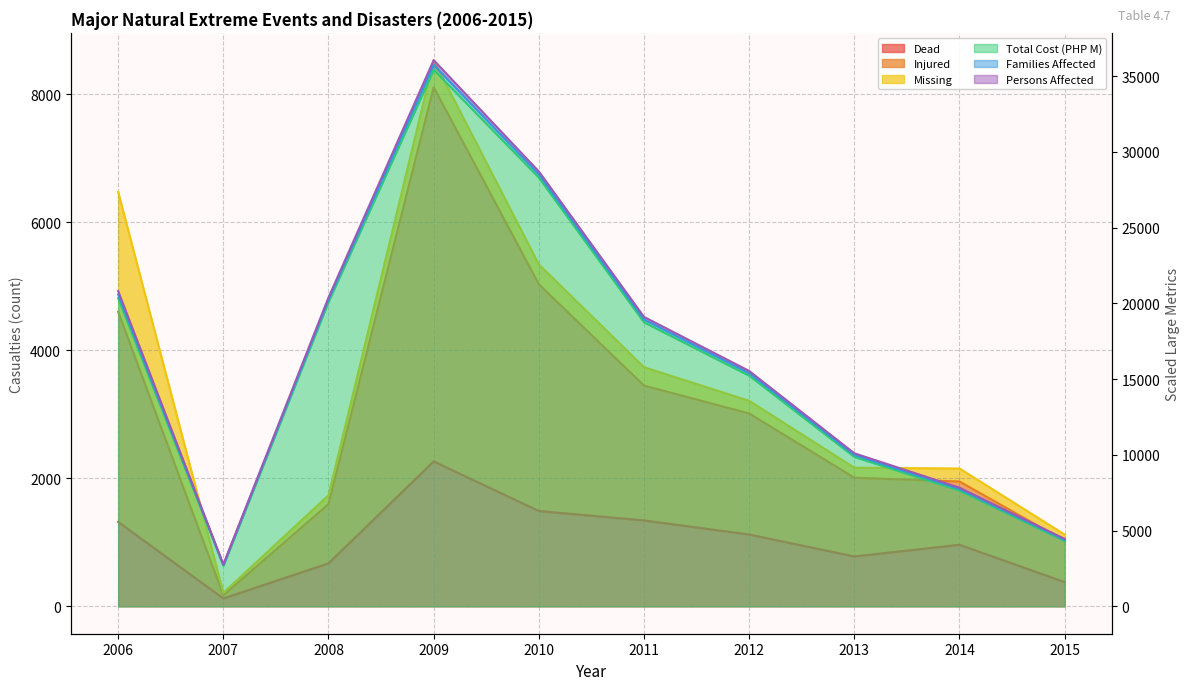

The value of Total Cost (PHP M) at 2008 is 20105.5. True or false?

True